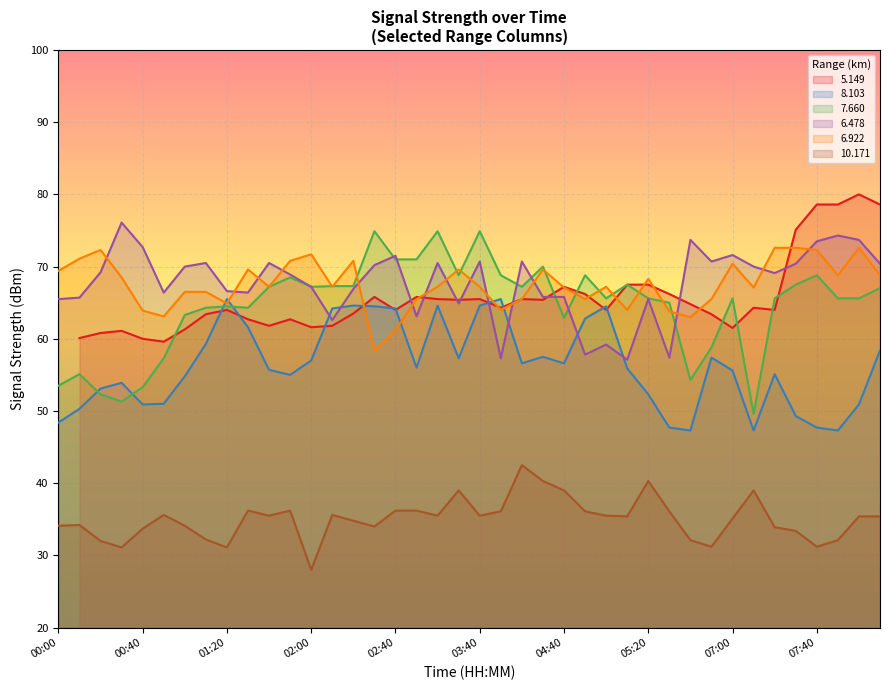

True or false:   8.103 and   6.922 cross at least once.

True